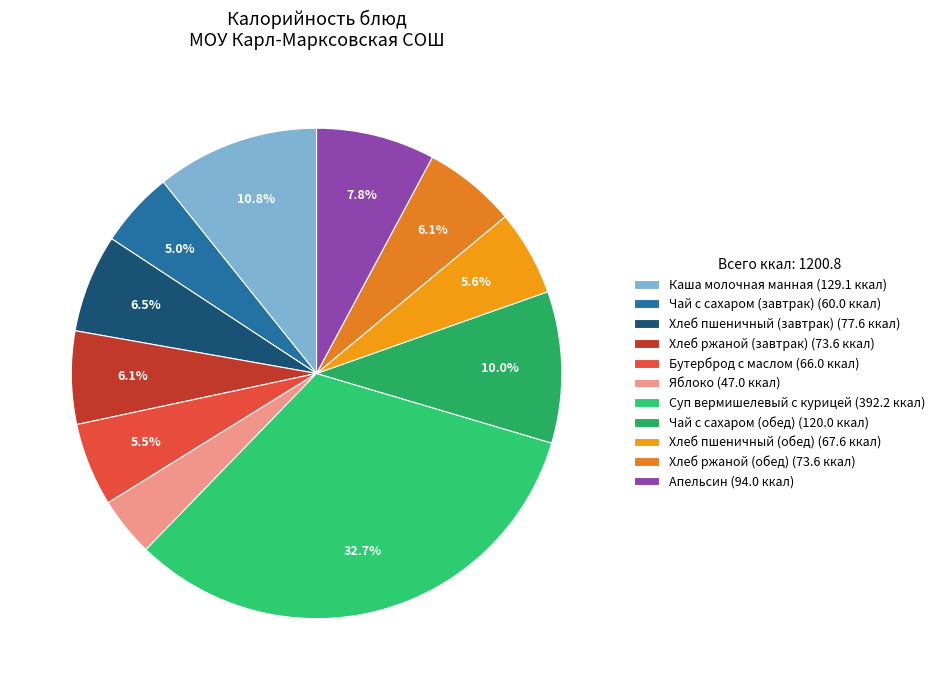

Which has a higher value, Хлеб пшеничный (обед) or Апельсин?

Апельсин